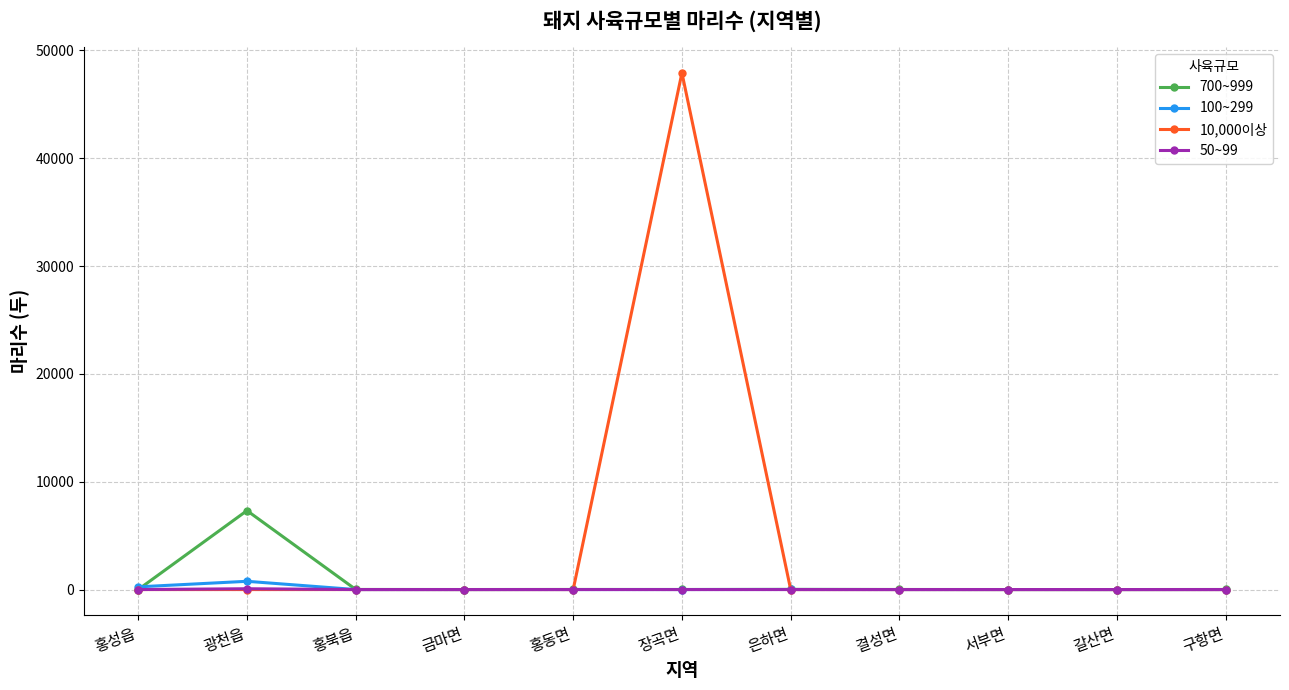

What is the spread (max minus min) of values at 결성면?

6